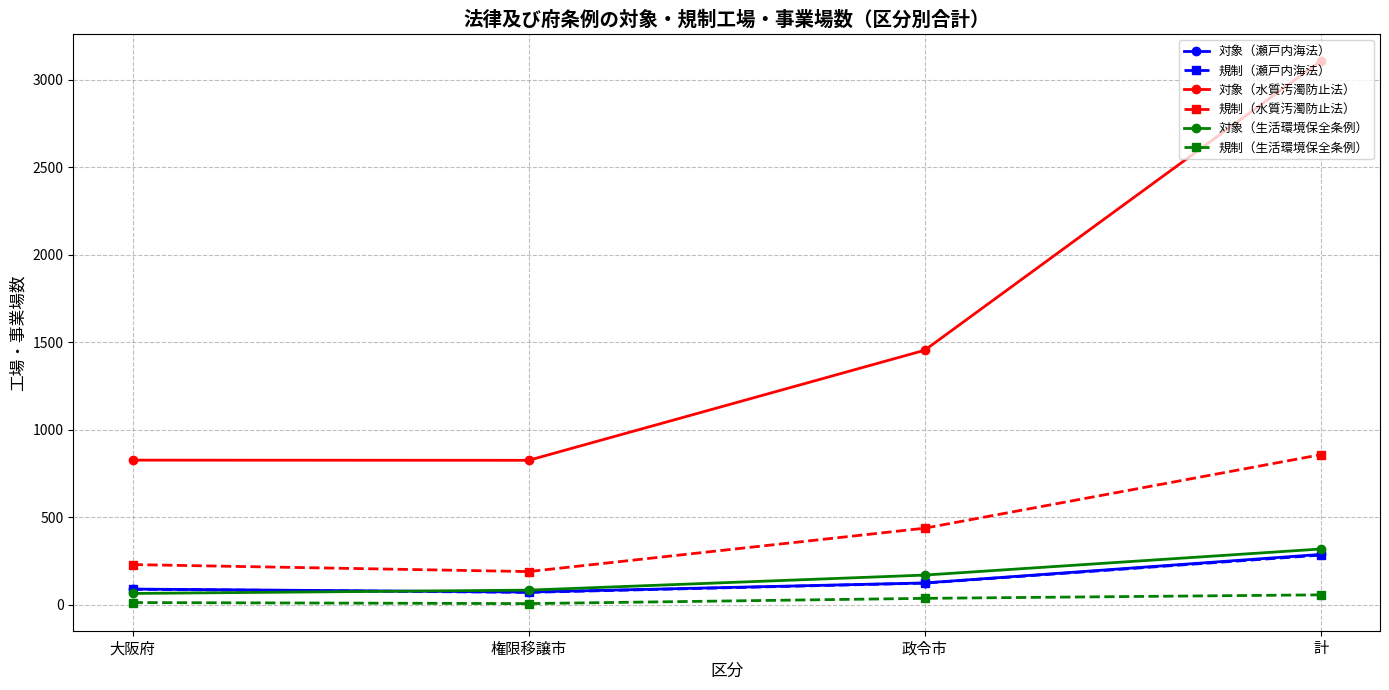

True or false: 規制（生活環境保全条例） and 規制（瀬戸内海法） cross at least once.

False